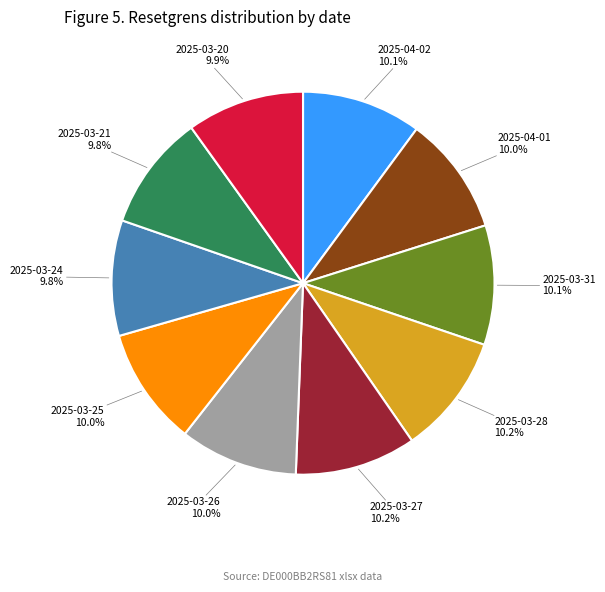

How many segments does this pie chart have?

10